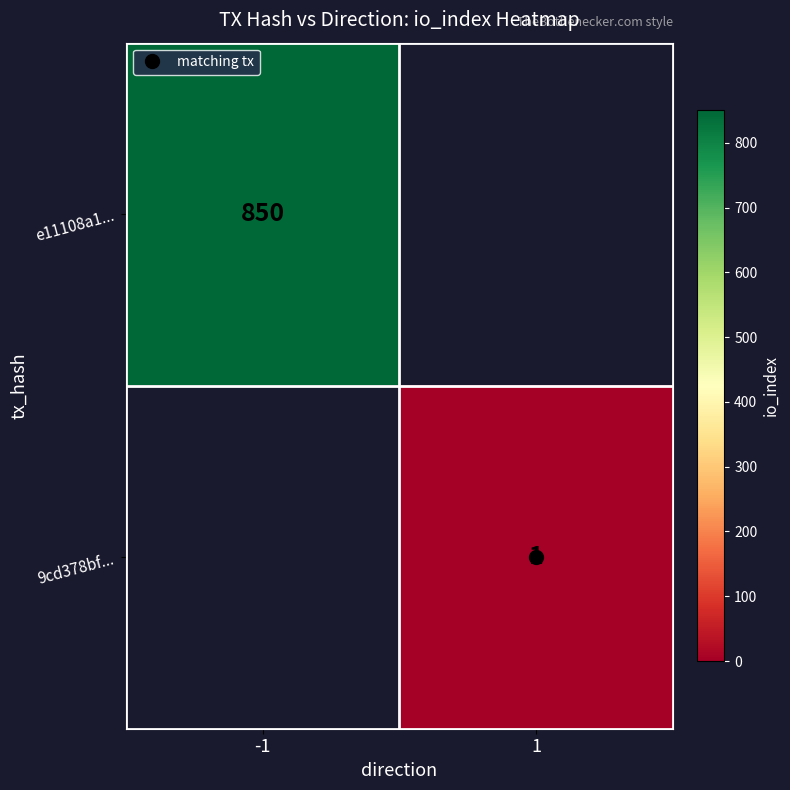

At how many categories does at least one series exceed 834?

1